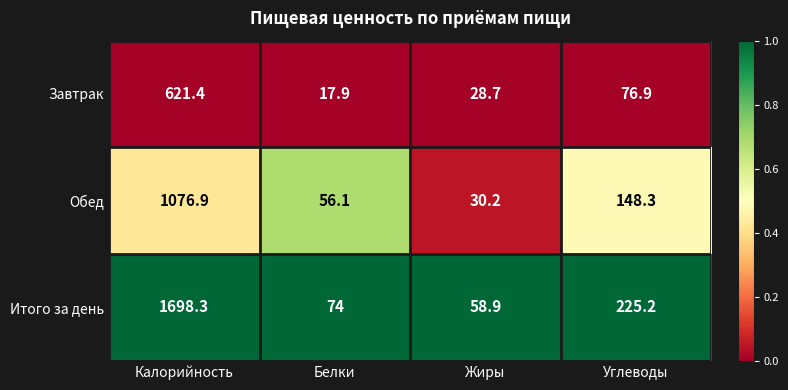

What is the difference between the highest and lowest values at Калорийность?

1076.9